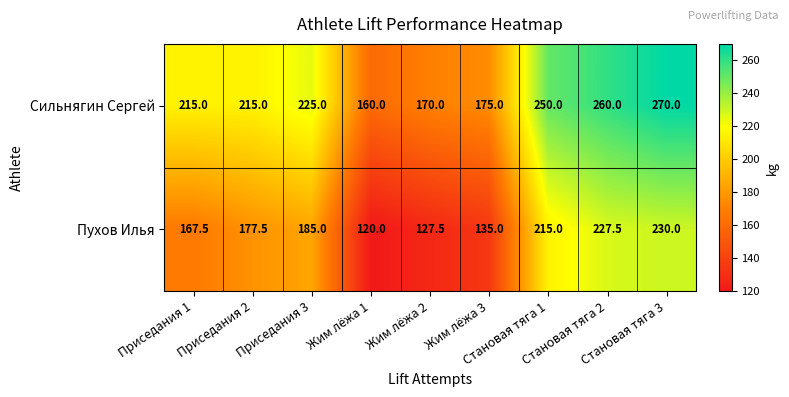

List the series in order of their overall mean, lowest first.

Пухов Илья, Сильнягин Сергей